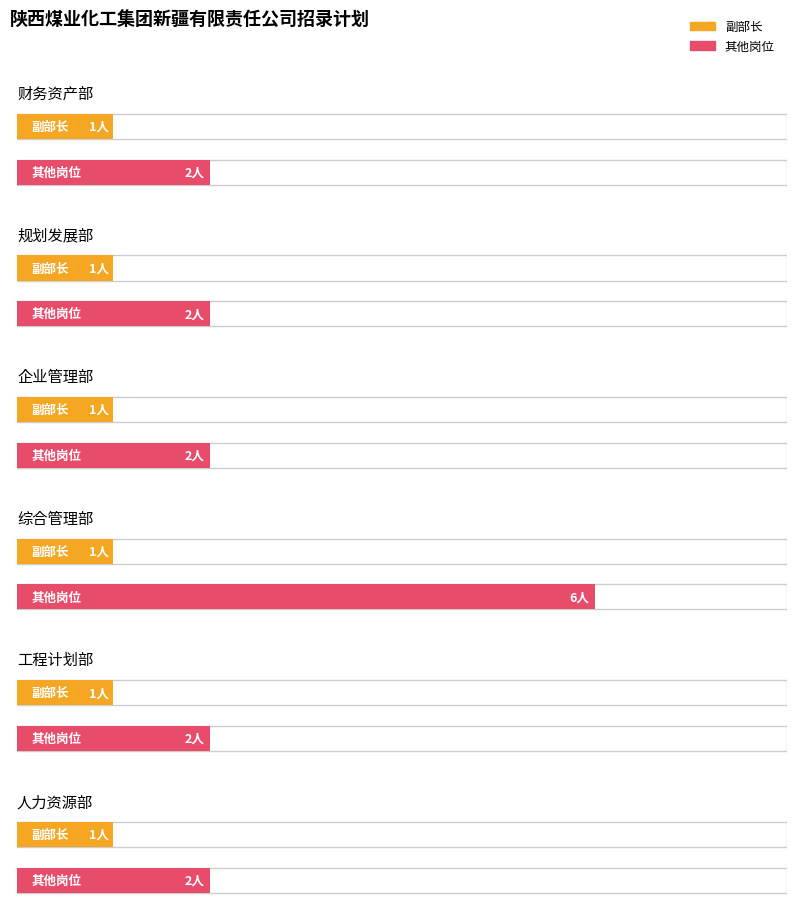

How many categories are shown in the chart?

6